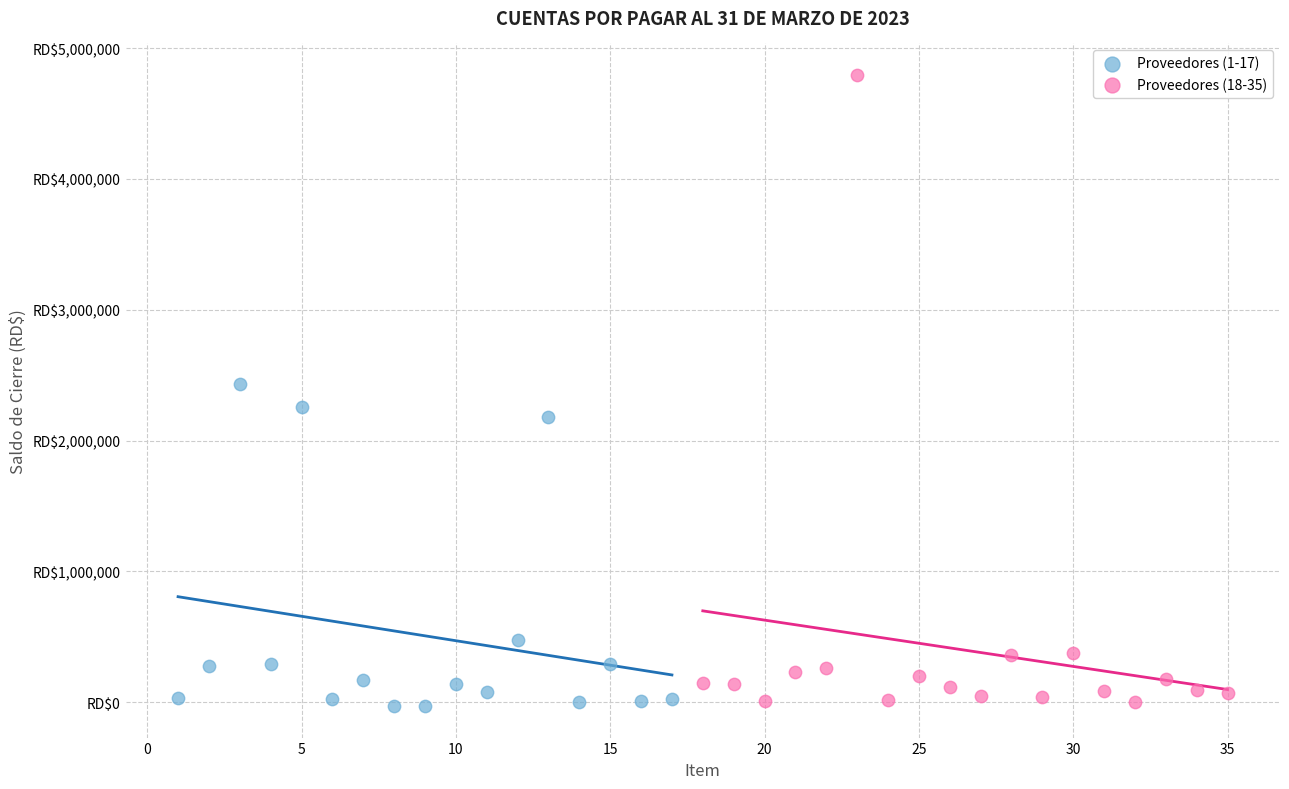

What are all the series names shown in the legend?

Proveedores (1-17), Proveedores (18-35)